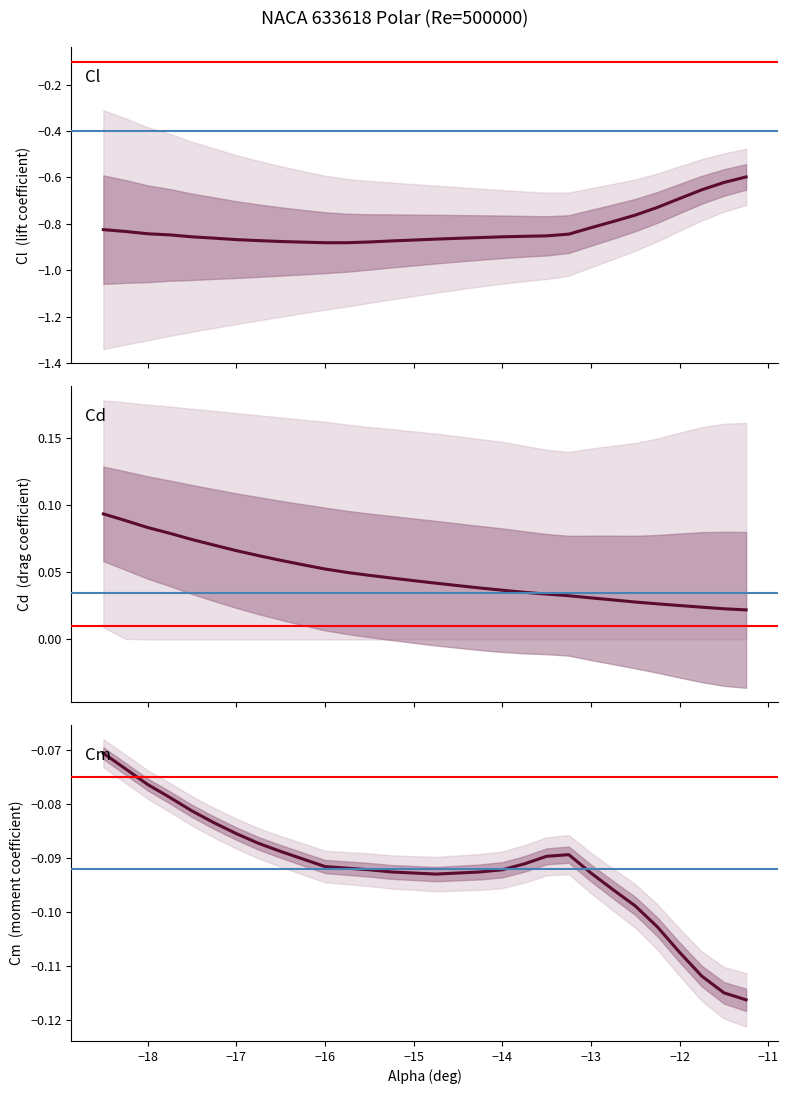

How many lines are shown in the chart?

3